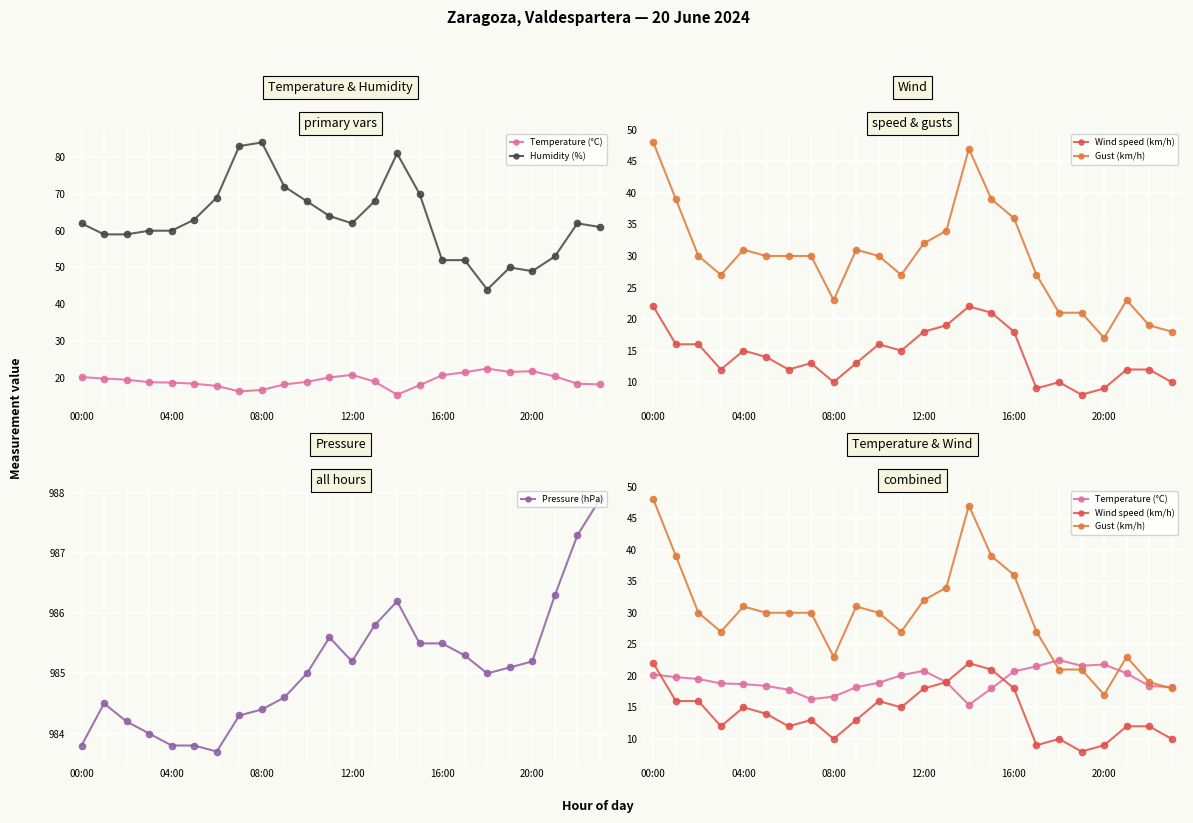

How many interior local peaks does the Gust (km/h) series have?

4